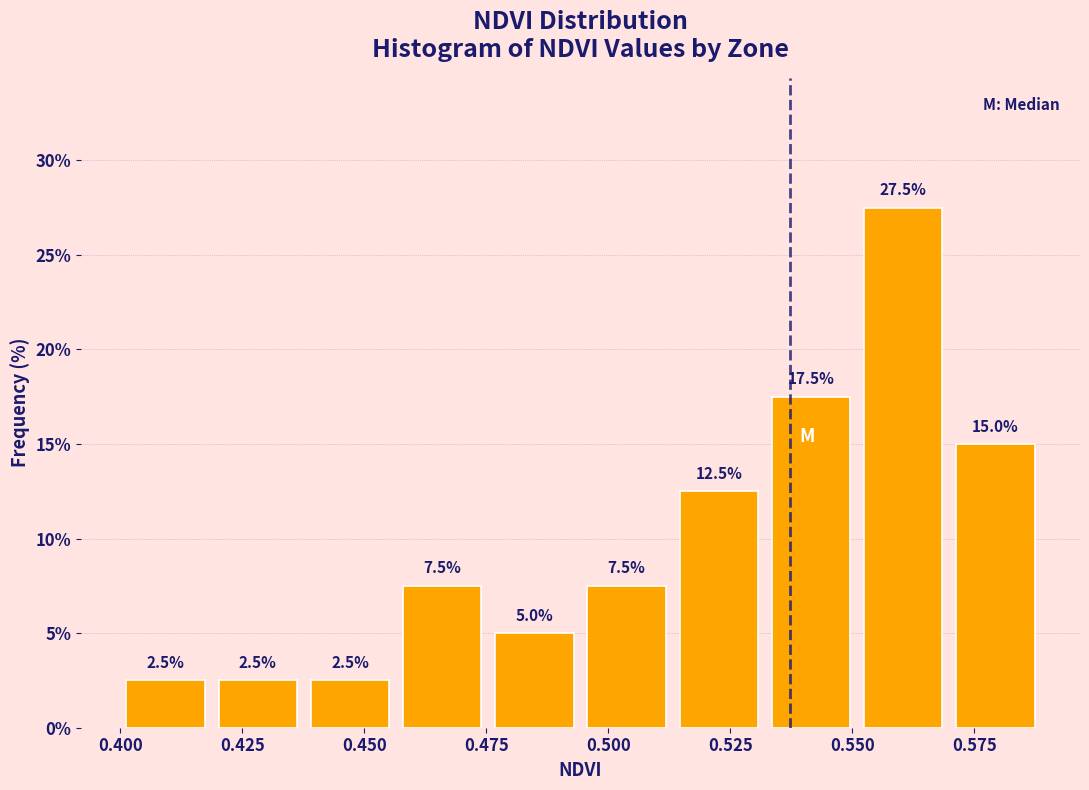

Read against the x-axis, roughly where is the centre of the tallest bar?

0.560